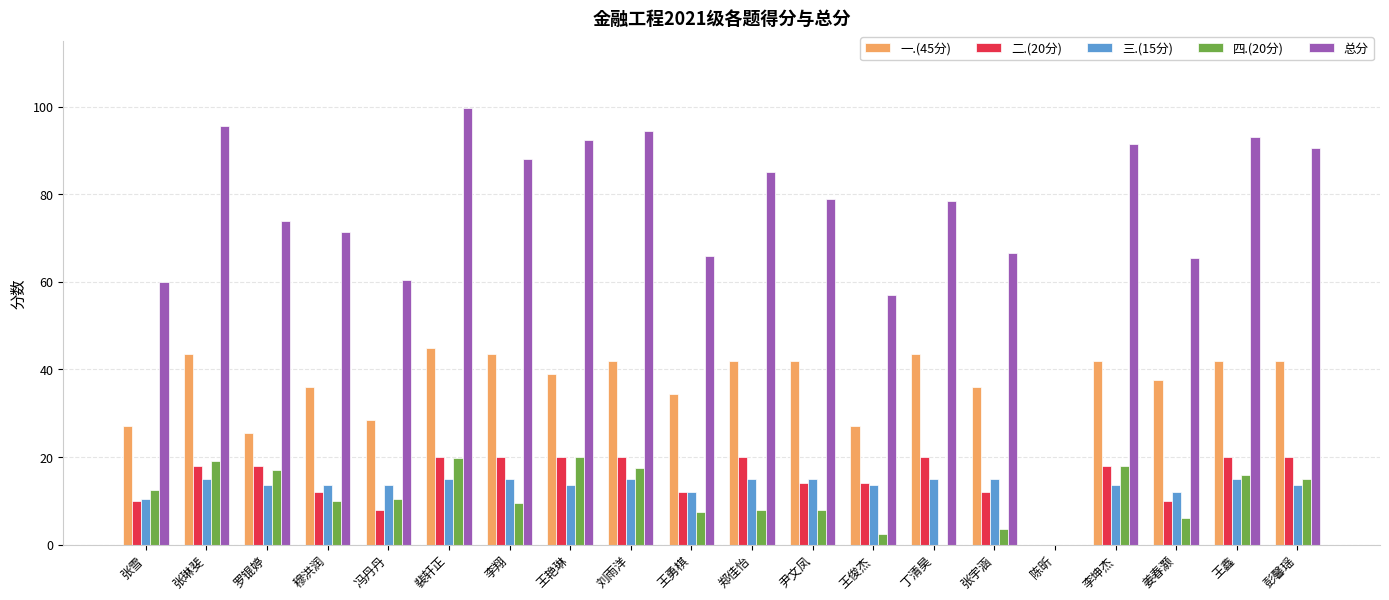

Which series has the largest total across all categories?

总分